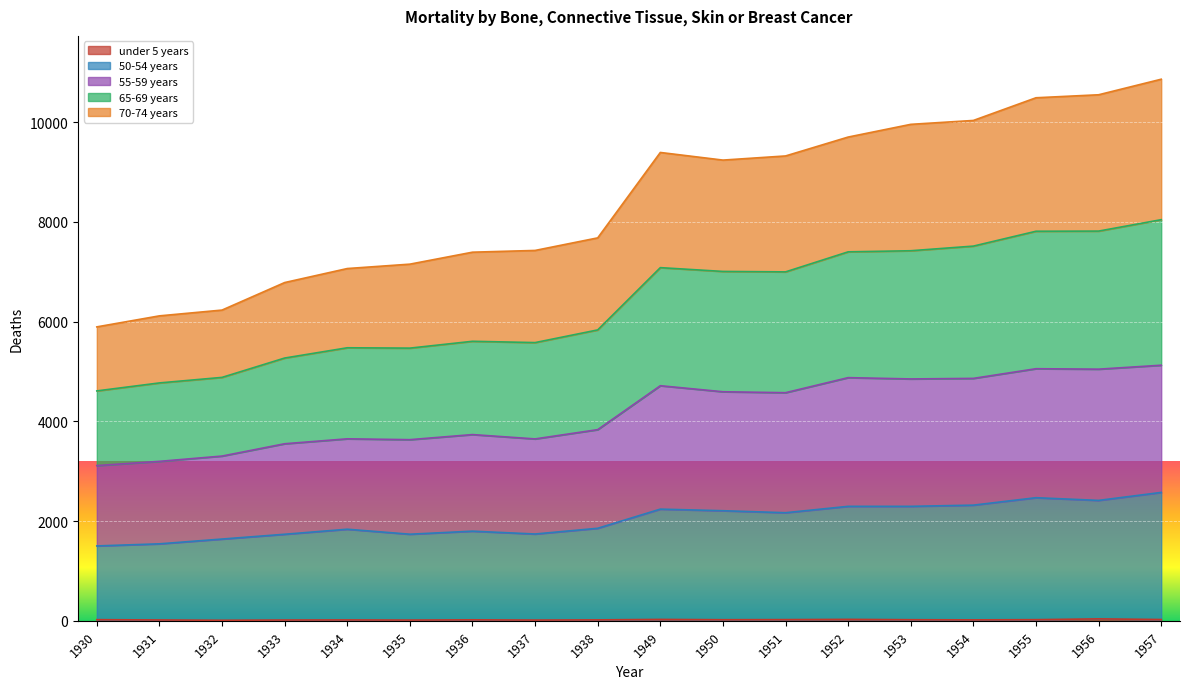

Read the under 5 years value at 1956.

39